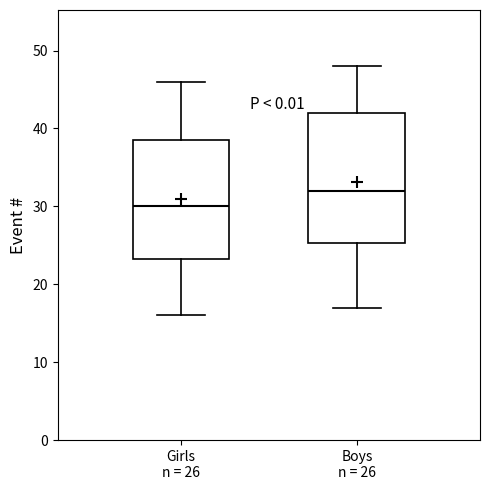

Reading left to right, read every box against the y-axis: the position of its median line, the range the box covers, and the ends of its whiskers. The values are not printed on the chart, so give them approximately, as read against the axis.

Girls n = 26: median 30, box 23 to 39, whiskers 16 to 46
Boys n = 26: median 32, box 25 to 42, whiskers 17 to 48